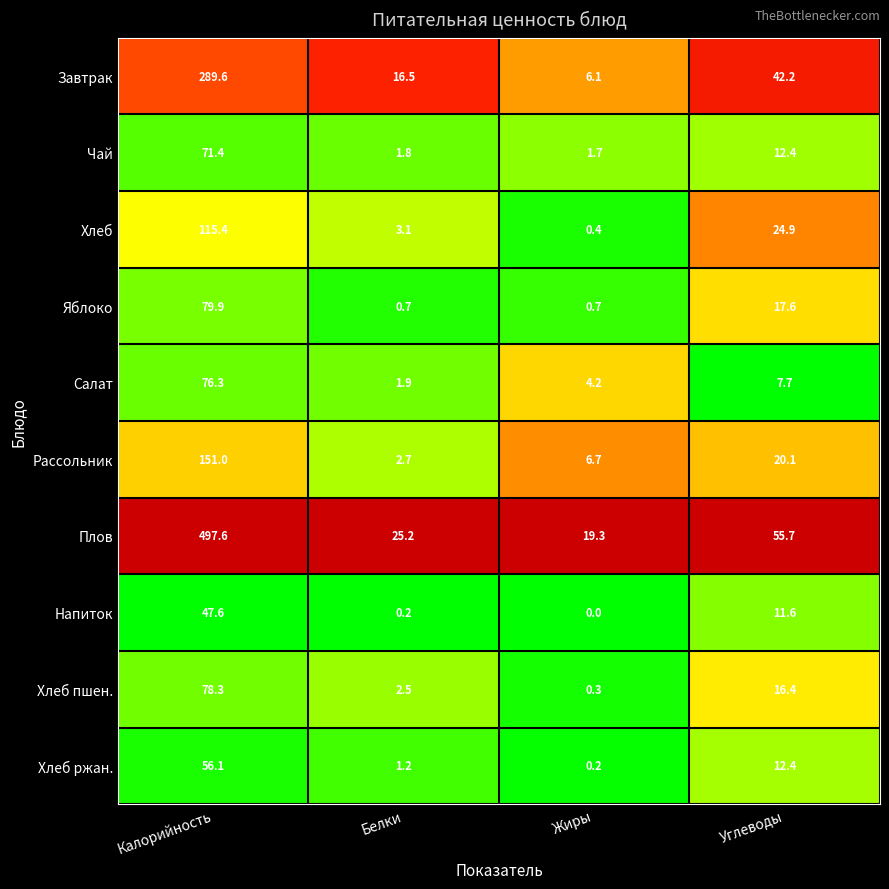

List the series in order of their peak value, highest first.

Плов, Завтрак, Рассольник, Хлеб, Яблоко, Хлеб пшен., Салат, Чай, Хлеб ржан., Напиток